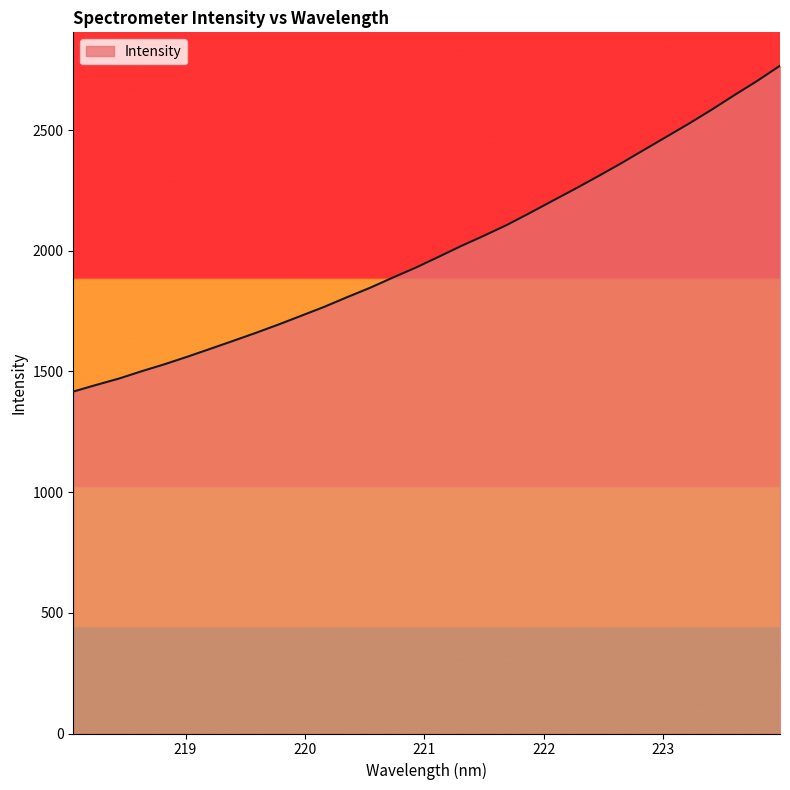

What is the smallest value displayed?

1416.8